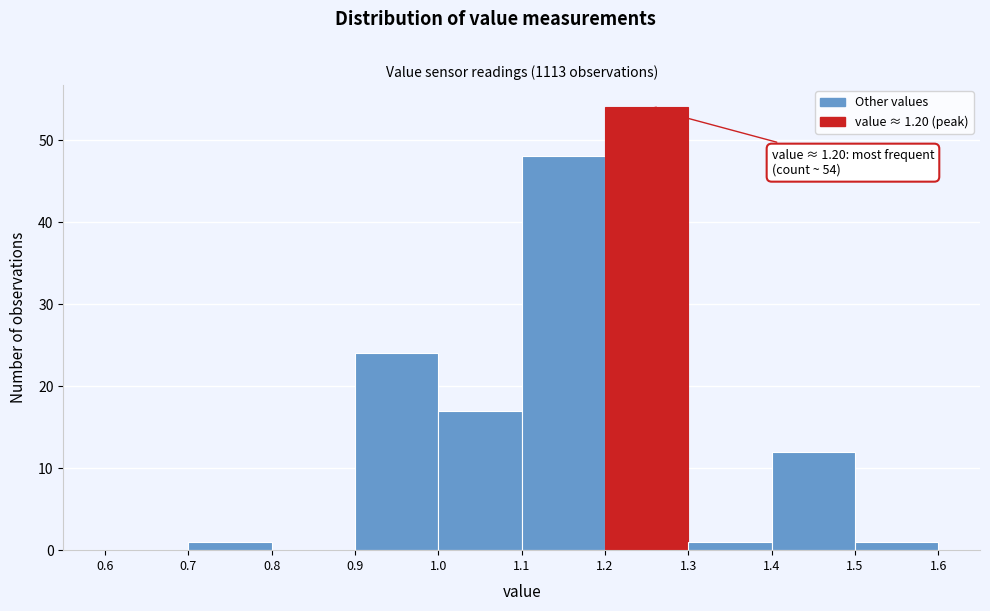

Which range on the x-axis has the tallest bar?

1.2 to 1.3